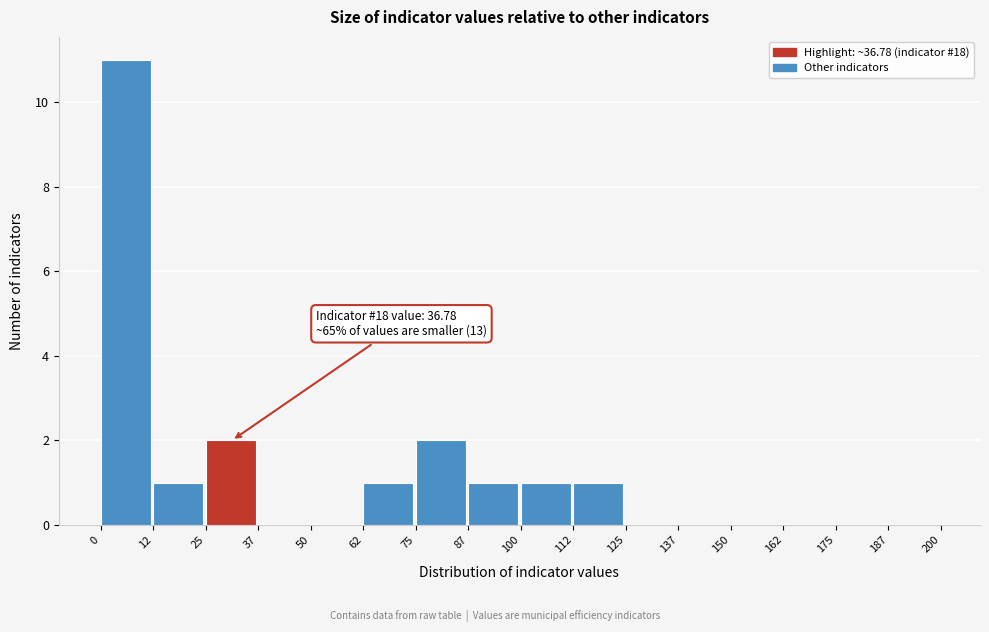

Over which range of the x-axis is the bar tallest?

0 to 12